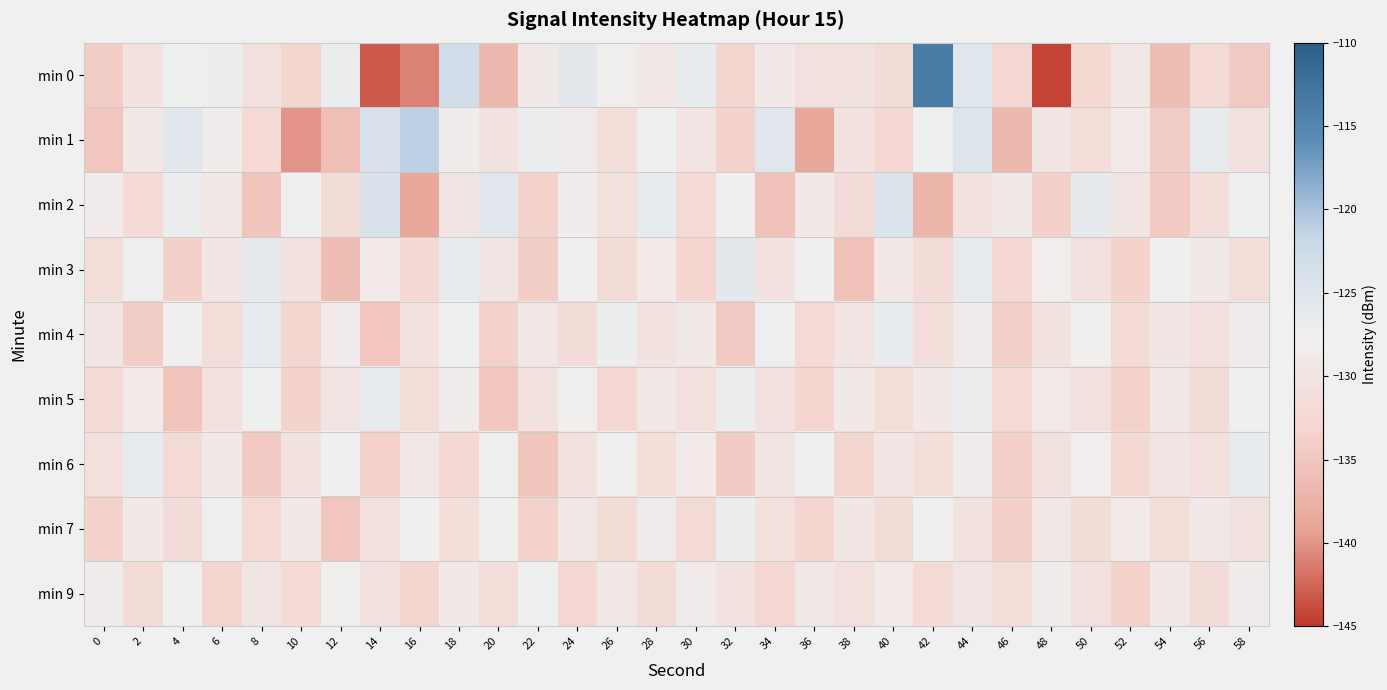

Reading left to right, list all the values displayed in this chart.

min 0: 0=-134.2	2=-130.3	4=-127.3	6=-126.9	8=-130.7	10=-133.2	12=-126.7	14=-143.2	16=-141.0	18=-123.1	20=-136.7	22=-128.8	24=-125.8	26=-128.0	28=-129.0	30=-126.6	32=-132.9	34=-129.0	36=-130.9	38=-130.3	40=-131.8	42=-113.6	44=-125.1	46=-132.8	48=-144.3	50=-132.6	52=-129.3	54=-136.0	56=-132.3	58=-134.5
min 1: 0=-135.1	2=-129.2	4=-125.5	6=-128.2	8=-132.4	10=-140.1	12=-135.9	14=-124.1	16=-121.1	18=-128.2	20=-130.5	22=-126.8	24=-128.4	26=-131.2	28=-127.6	30=-129.9	32=-133.4	34=-125.3	36=-138.7	38=-130.1	40=-132.8	42=-127.5	44=-124.9	46=-136.6	48=-129.8	50=-131.4	52=-128.7	54=-134.2	56=-126.3	58=-130.6
min 2: 0=-128.5	2=-132.1	4=-126.8	6=-129.4	8=-135.2	10=-127.6	12=-131.9	14=-124.3	16=-138.7	18=-129.8	20=-125.4	22=-133.6	24=-128.2	26=-130.9	28=-126.5	30=-132.3	32=-127.8	34=-135.5	36=-129.1	38=-131.7	40=-124.6	42=-137.2	44=-130.4	46=-128.9	48=-133.8	50=-126.1	52=-129.7	54=-134.5	56=-131.2	58=-127.3
min 3: 0=-131.6	2=-127.2	4=-133.8	6=-129.5	8=-125.9	10=-130.4	12=-136.2	14=-128.7	16=-132.5	18=-126.3	20=-129.8	22=-134.1	24=-127.4	26=-131.9	28=-128.6	30=-133.3	32=-125.7	34=-130.2	36=-127.8	38=-135.6	40=-129.3	42=-131.8	44=-126.4	46=-132.7	48=-128.1	50=-130.8	52=-133.5	54=-127.6	56=-129.0	58=-131.4
min 4: 0=-129.7	2=-134.3	4=-127.8	6=-131.5	8=-126.2	10=-132.9	12=-128.4	14=-135.1	16=-130.6	18=-127.3	20=-133.7	22=-129.2	24=-131.8	26=-126.9	28=-130.3	30=-128.8	32=-134.6	34=-127.1	36=-132.4	38=-129.9	40=-126.6	42=-131.2	44=-128.5	46=-133.9	48=-130.1	50=-127.7	52=-132.2	54=-129.6	56=-131.0	58=-128.3
min 5: 0=-132.1	2=-128.6	4=-135.4	6=-130.7	8=-127.3	10=-133.5	12=-129.8	14=-126.4	16=-131.6	18=-128.2	20=-134.9	22=-130.3	24=-127.7	26=-132.8	28=-129.4	30=-131.1	32=-126.8	34=-130.5	36=-133.2	38=-128.9	40=-131.4	42=-129.1	44=-126.7	46=-132.3	48=-128.6	50=-130.9	52=-133.6	54=-129.2	56=-131.8	58=-127.5
min 6: 0=-130.8	2=-126.5	4=-132.2	6=-128.9	8=-134.6	10=-130.1	12=-127.4	14=-133.7	16=-129.3	18=-132.5	20=-128.0	22=-135.2	24=-130.6	26=-127.9	28=-131.3	30=-128.7	32=-134.4	34=-130.0	36=-127.6	38=-132.9	40=-129.5	42=-131.2	44=-128.3	46=-133.8	48=-130.4	50=-128.1	52=-132.6	54=-129.8	56=-131.1	58=-126.3
min 7: 0=-133.5	2=-129.0	4=-131.7	6=-127.2	8=-132.4	10=-128.8	12=-135.1	14=-130.6	16=-127.8	18=-131.3	20=-128.0	22=-133.6	24=-129.2	26=-131.9	28=-128.5	30=-132.1	32=-126.9	34=-130.7	36=-133.3	38=-129.6	40=-131.8	42=-127.5	44=-130.2	46=-133.8	48=-129.4	50=-132.0	52=-128.7	54=-131.4	56=-129.1	58=-130.5
min 9: 0=-128.3	2=-131.9	4=-127.5	6=-133.2	8=-129.7	10=-132.4	12=-128.0	14=-130.6	16=-133.3	18=-129.0	20=-131.6	22=-127.3	24=-132.8	26=-129.2	28=-131.9	30=-128.5	32=-130.1	34=-132.7	36=-129.3	38=-131.0	40=-128.6	42=-132.2	44=-129.8	46=-131.5	48=-128.2	50=-130.8	52=-133.4	54=-129.1	56=-131.7	58=-128.4